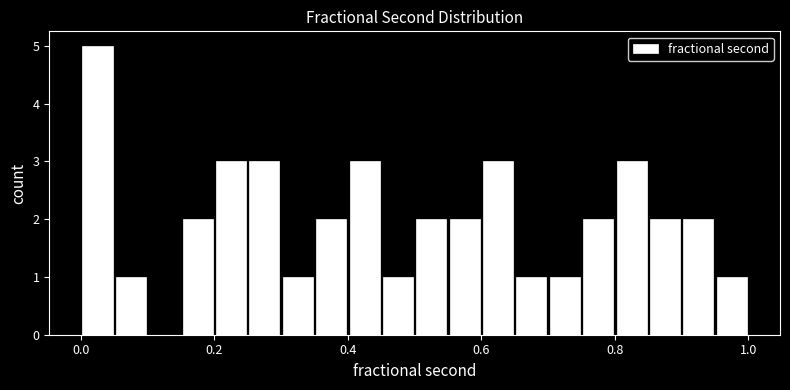

Read against the x-axis, roughly where is the centre of the tallest bar?

0.02